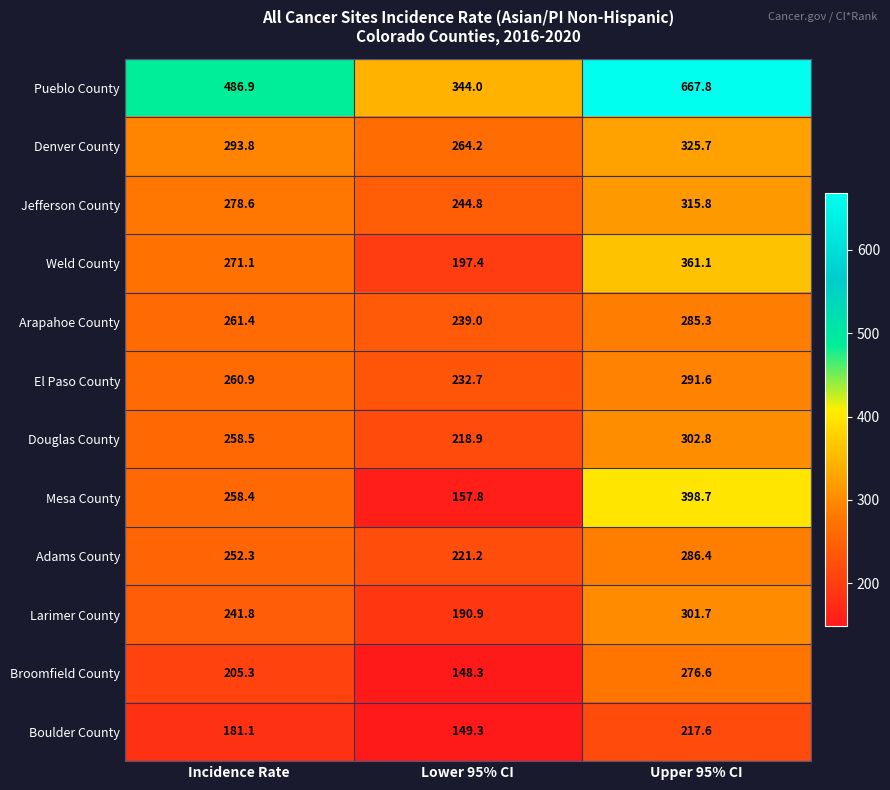

The value of Adams County at Upper 95% CI is 286.4. True or false?

True